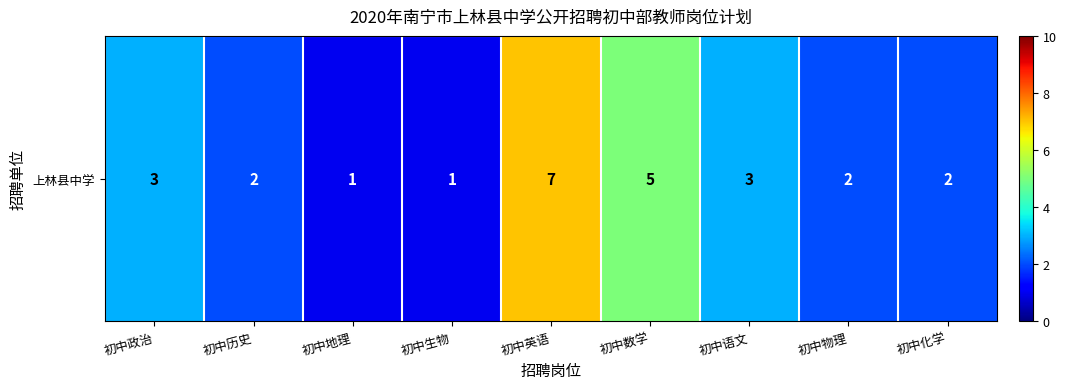

Approximately how many times larger is the value at 初中生物 compared to 初中语文?

0.3